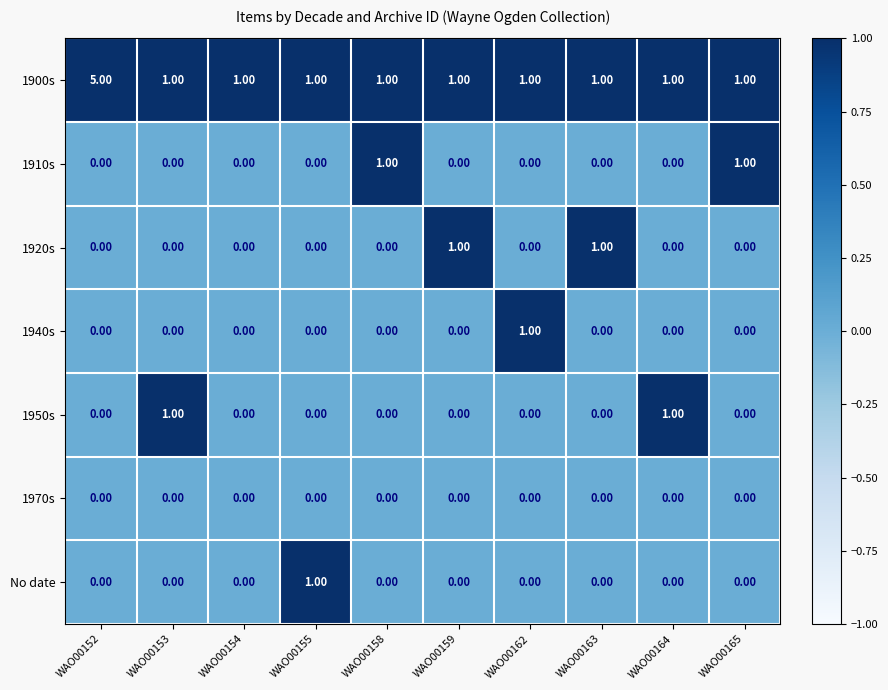

What is the total value across all series at WAO00152?

5